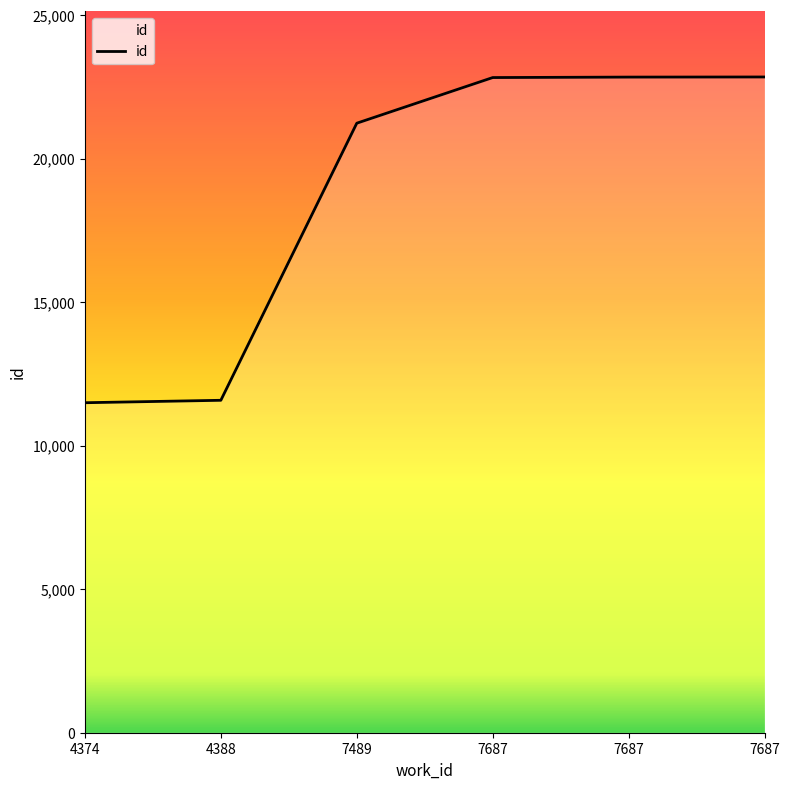

How many categories are shown in the chart?

6